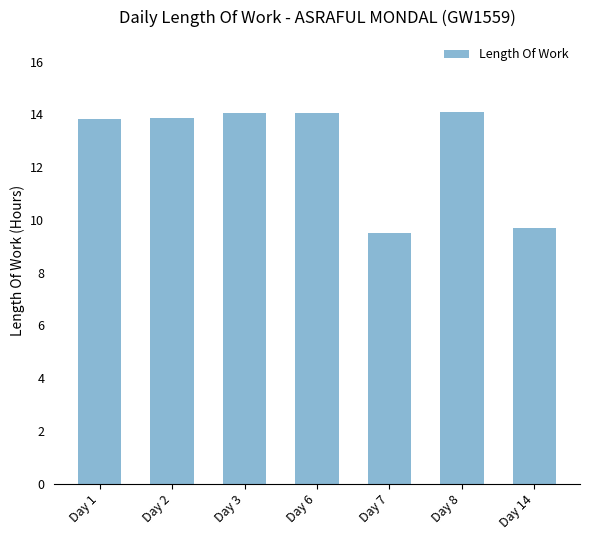

What is the average value?

12.7